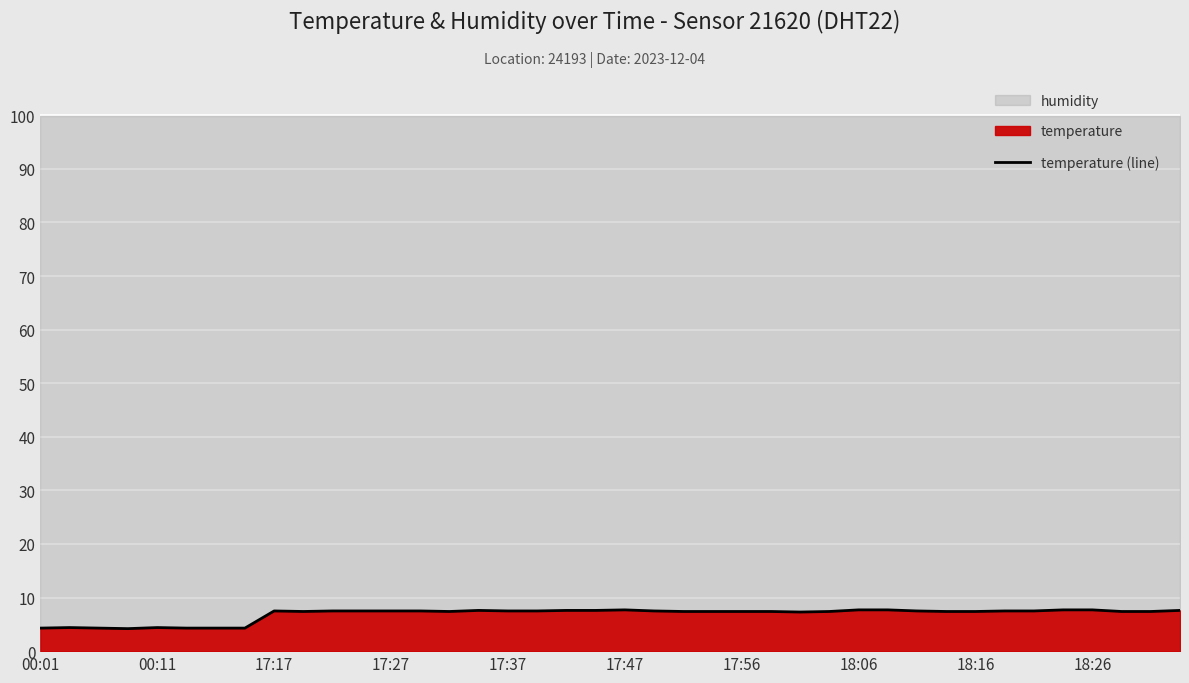

The value at 23 is 11.1. True or false?

False